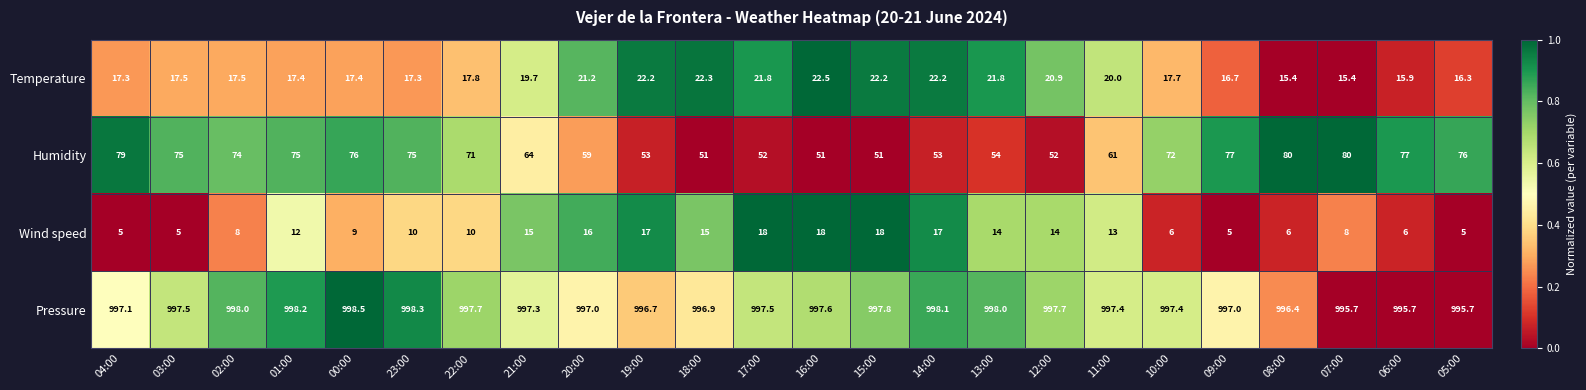

Which series changed the most between 02:00 and 06:00?

Humidity